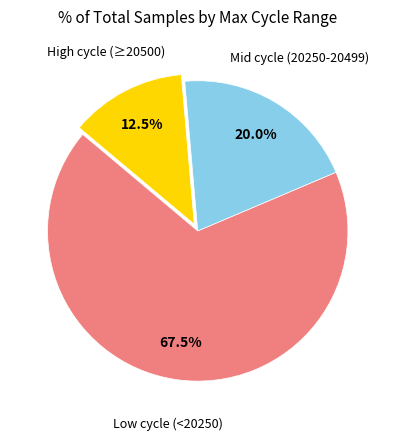

What portion of the pie excludes Mid cycle (20250-20499)?

80.0%